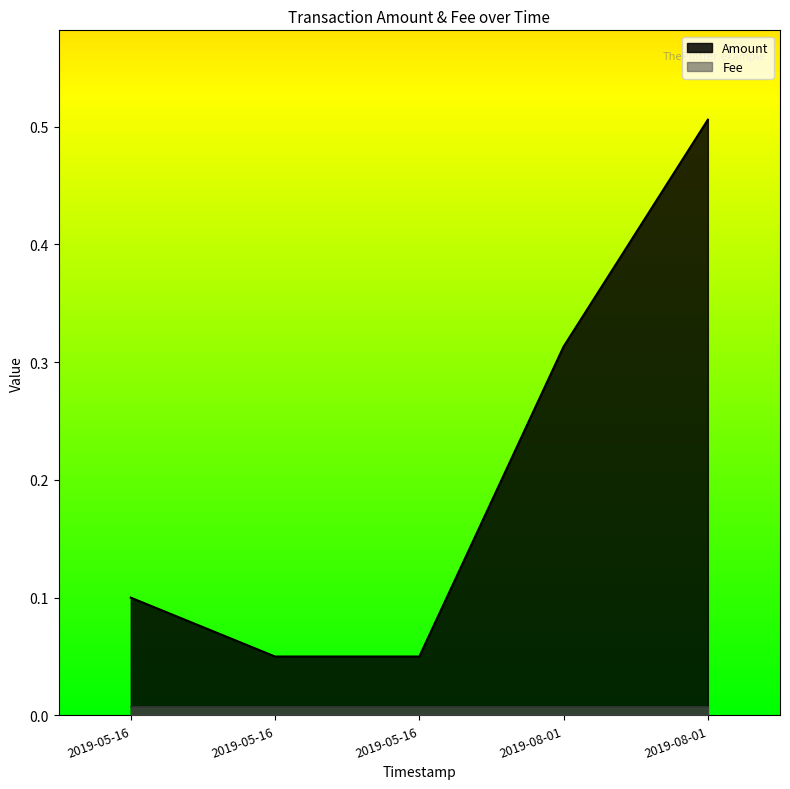

Which has a higher value, 2019-08-01 23:17:16 or 2019-05-16 19:20:36?

2019-08-01 23:17:16